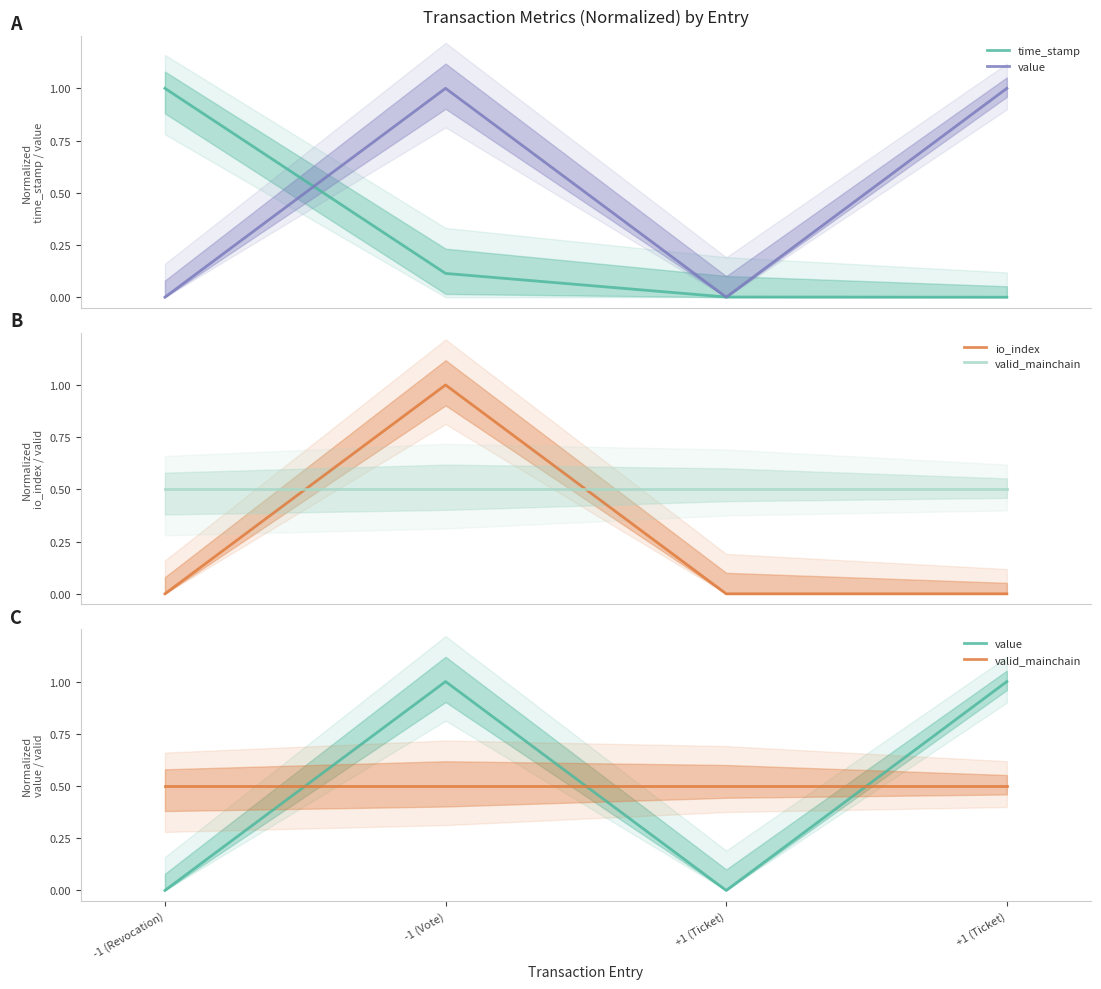

Is the value of time_stamp at +1 (Ticket) greater than the value of io_index at -1 (Vote)?

No